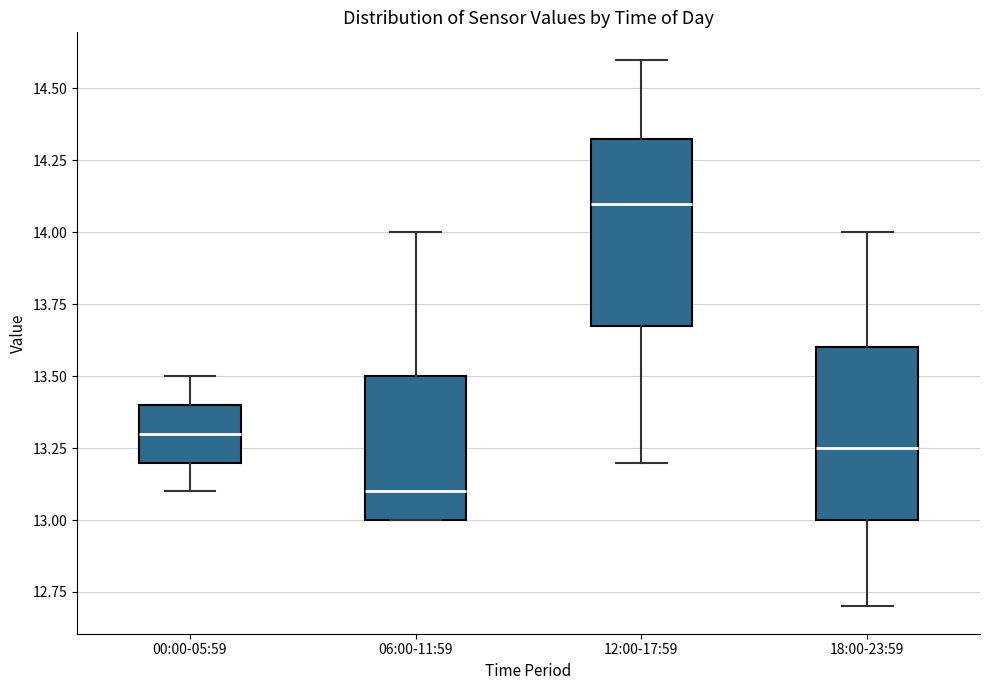

Which box's median line is the highest?

12:00-17:59